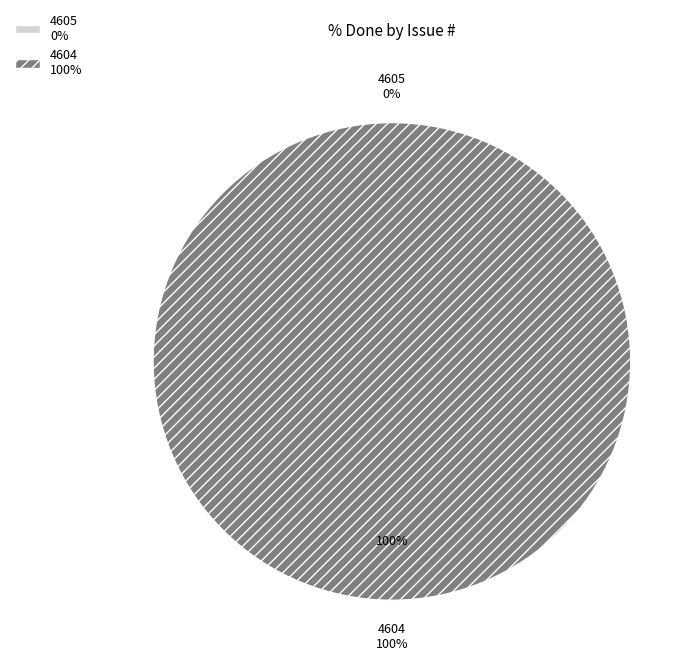

Count the number of slices in the pie.

2